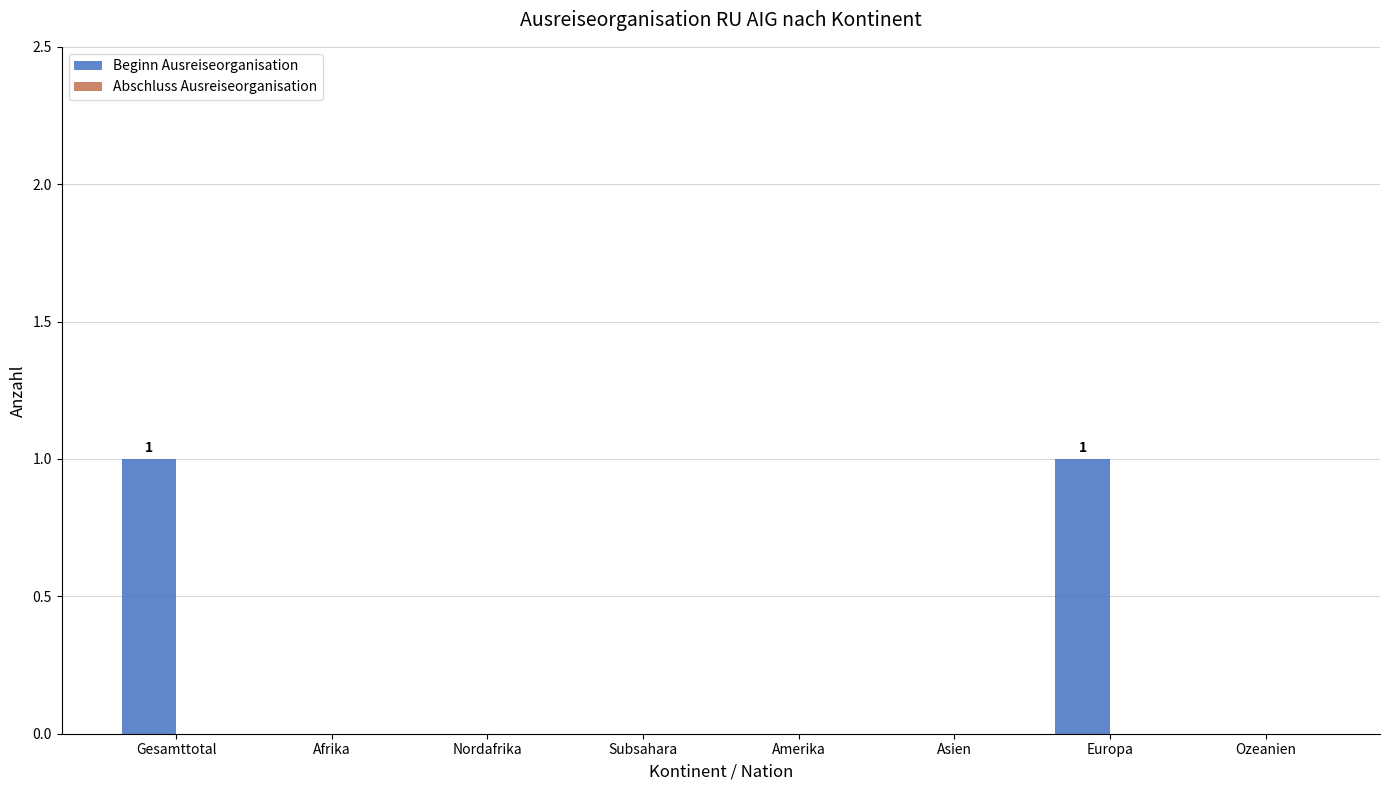

True or false: the data shows 0 at Subsahara.

True